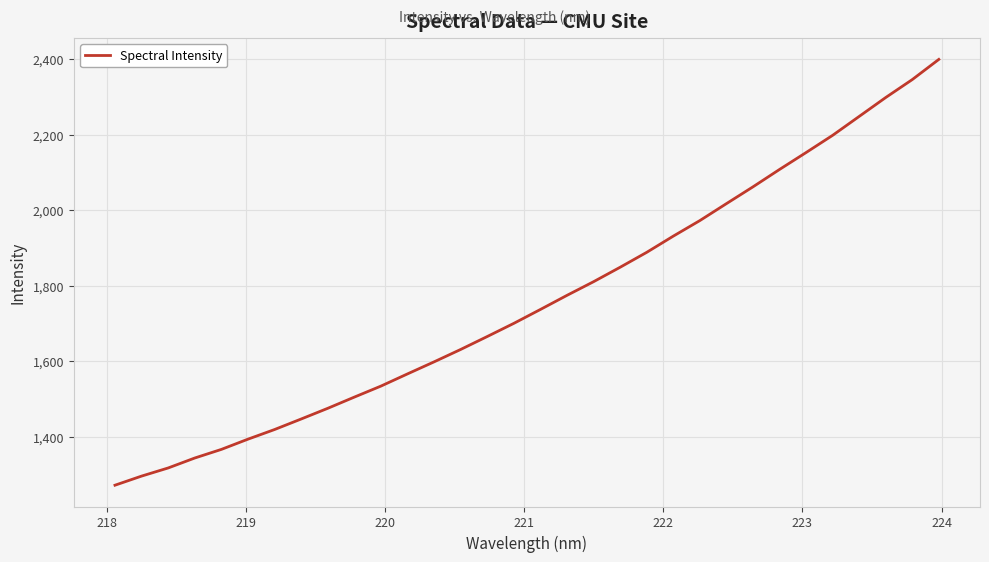

What is the maximum value shown in the chart?

2399.7